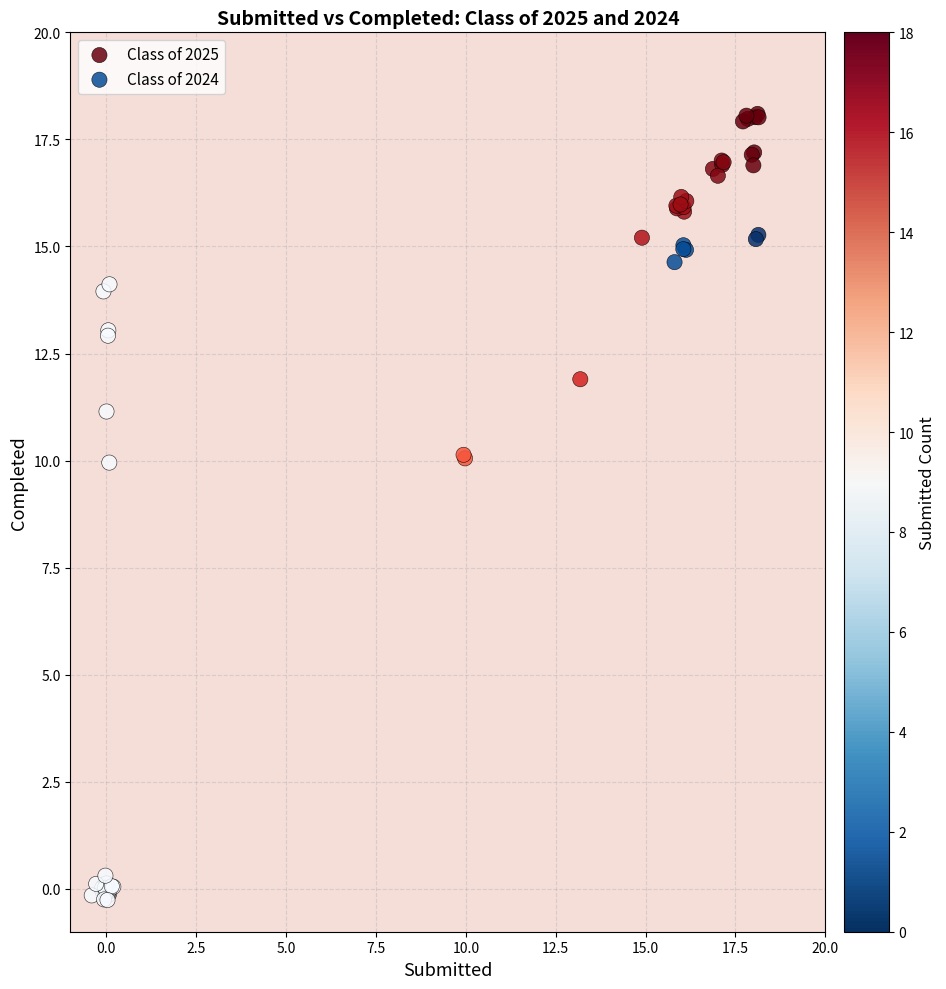

Which series reaches the maximum Y coordinate?

Class of 2025